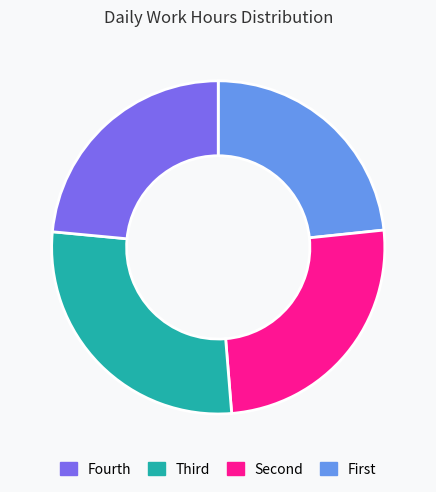

Does any single category account for the majority?

No